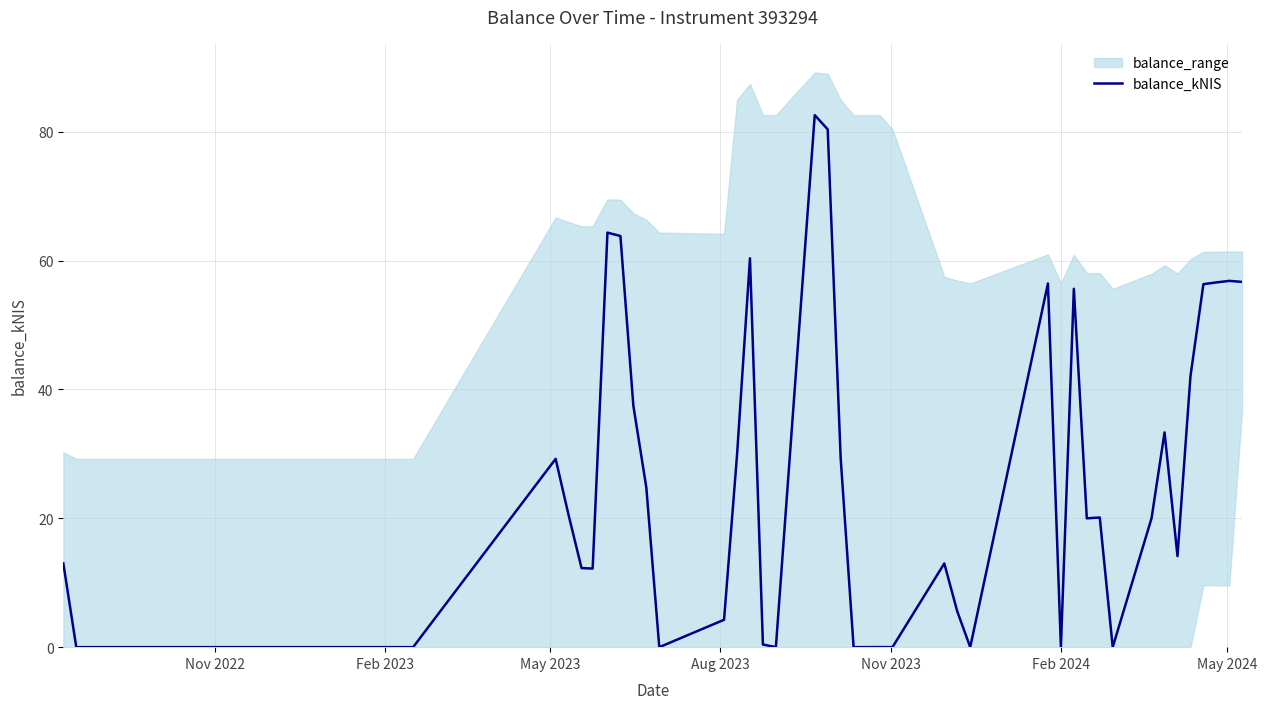

How many points are lower than both their immediate neighbors (excluding endpoints)?

10